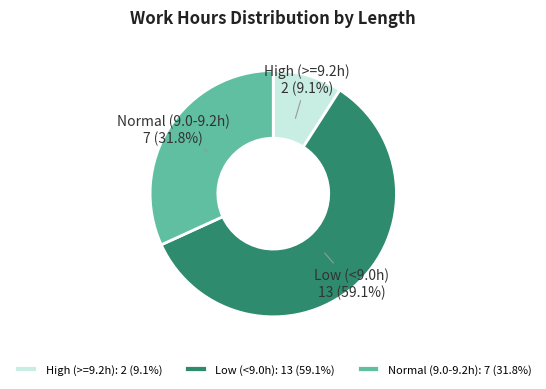

Does High (>=9.2h) represent more than half of the total?

No